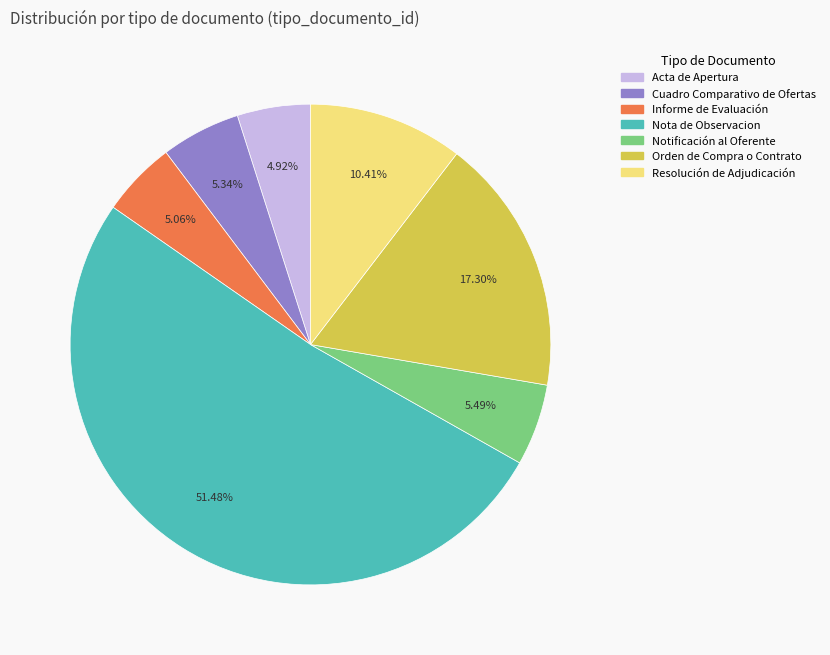

What is the total percentage of Orden de Compra o Contrato and Informe de Evaluación?

22.4%